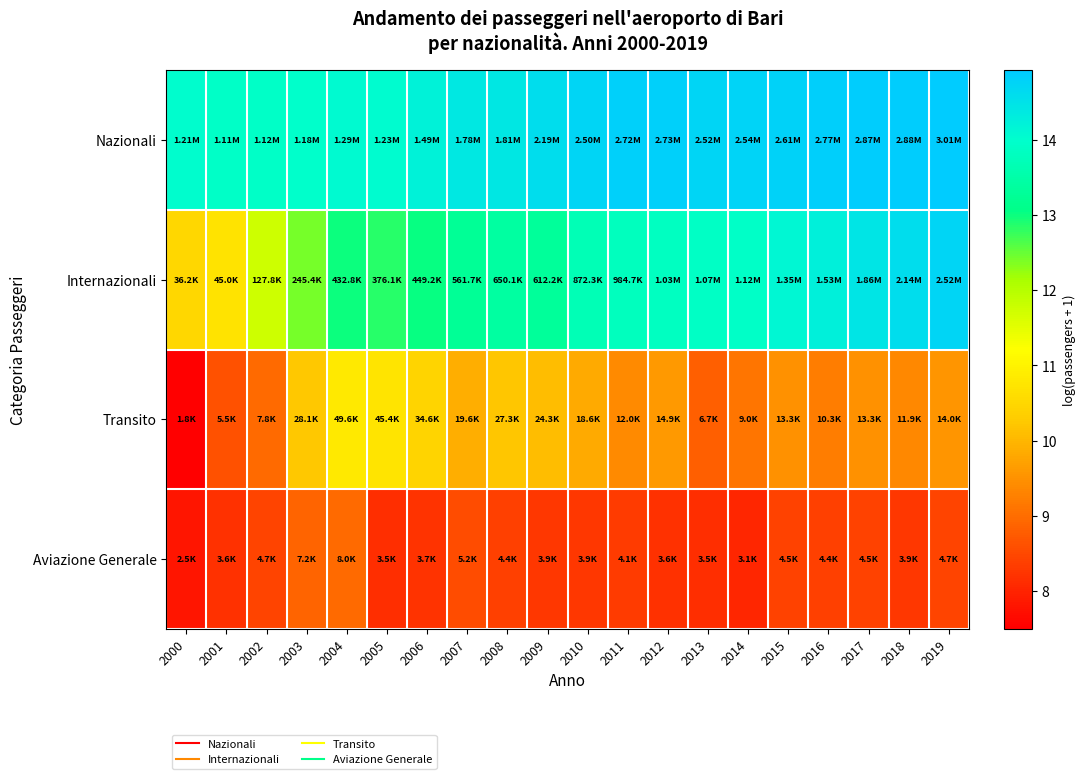

List the series in order of their overall mean, lowest first.

Aviazione Generale, Transito, Internazionali, Nazionali